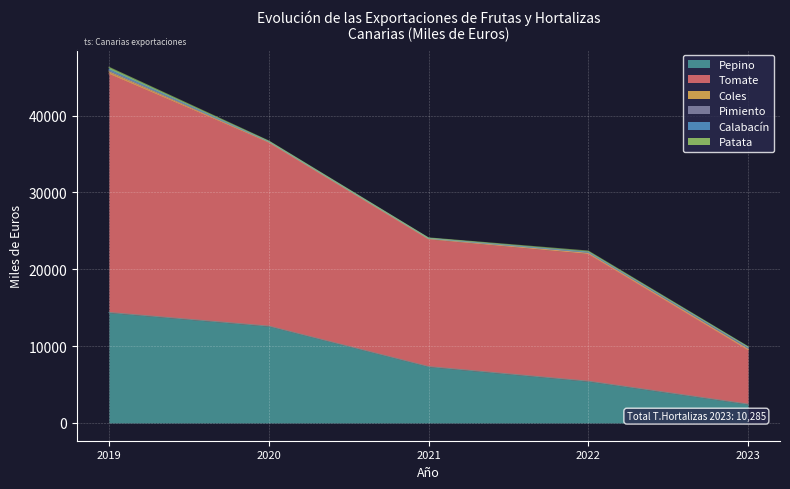

Is the value of Pepino at 2021 greater than the value of Pimiento at 2021?

Yes